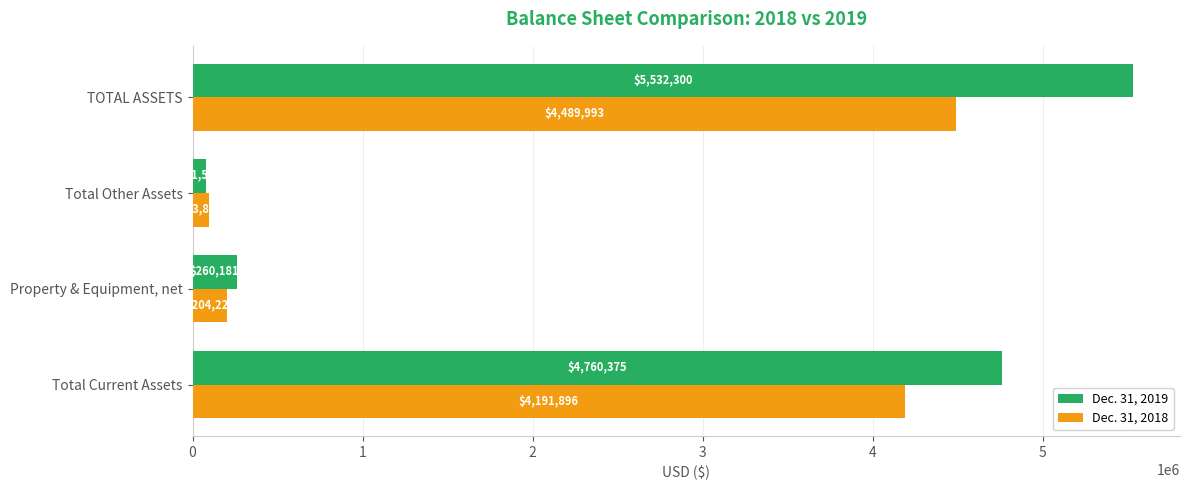

List the labels in order of Dec. 31, 2018 value, largest first.

TOTAL ASSETS, Total Current Assets, Property & Equipment, net, Total Other Assets